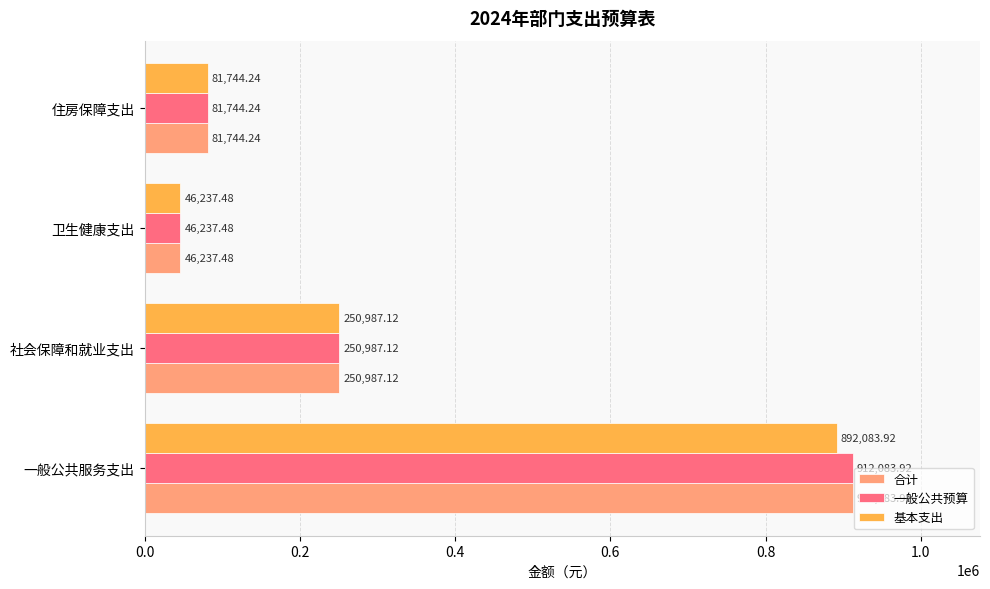

What is the smallest value displayed?

46237.5